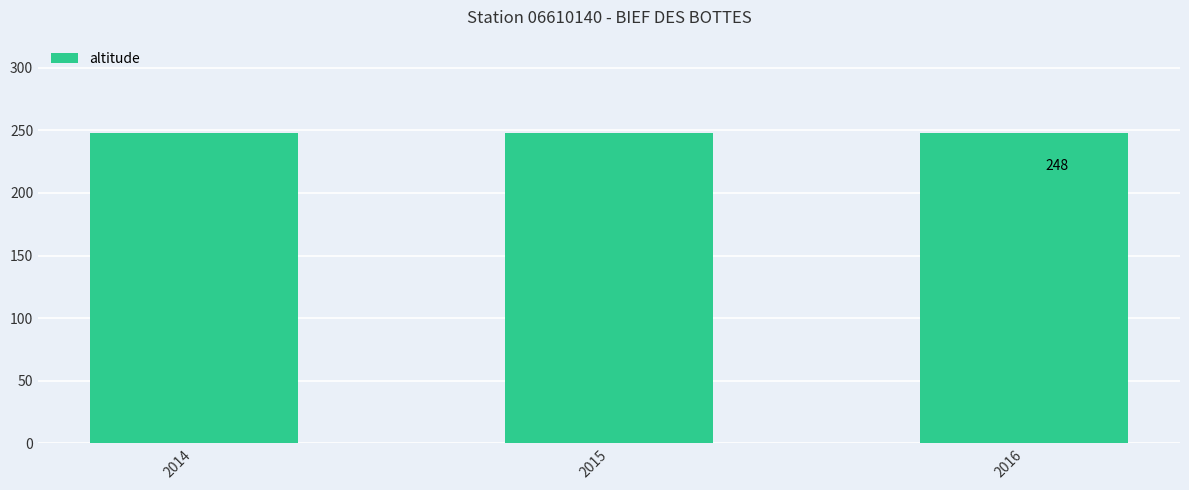

What is the value of the altitude bar at the 3rd from the left?

248